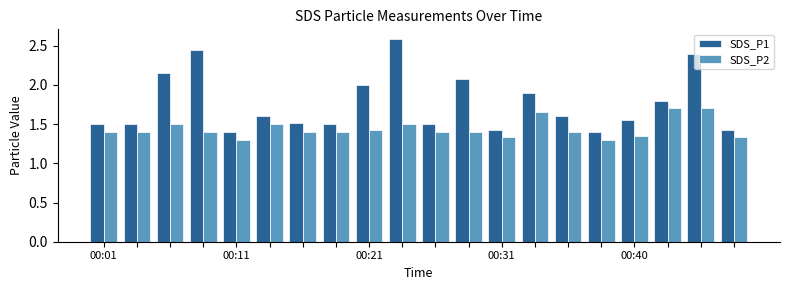

What is the difference between the maximum and minimum values in the SDS_P2 series?

0.4